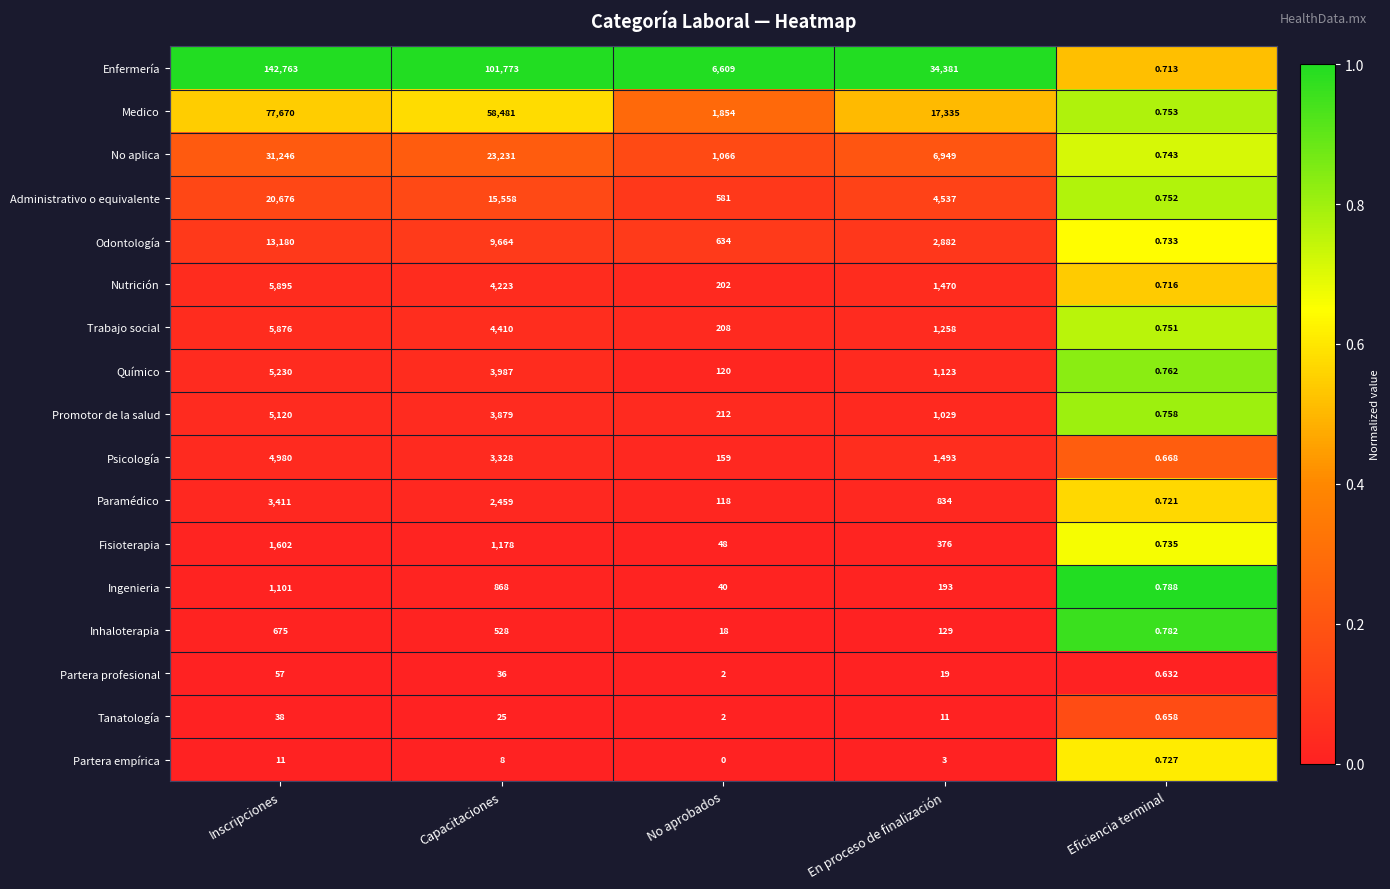

At which category is the sum across all series the highest?

Inscripciones